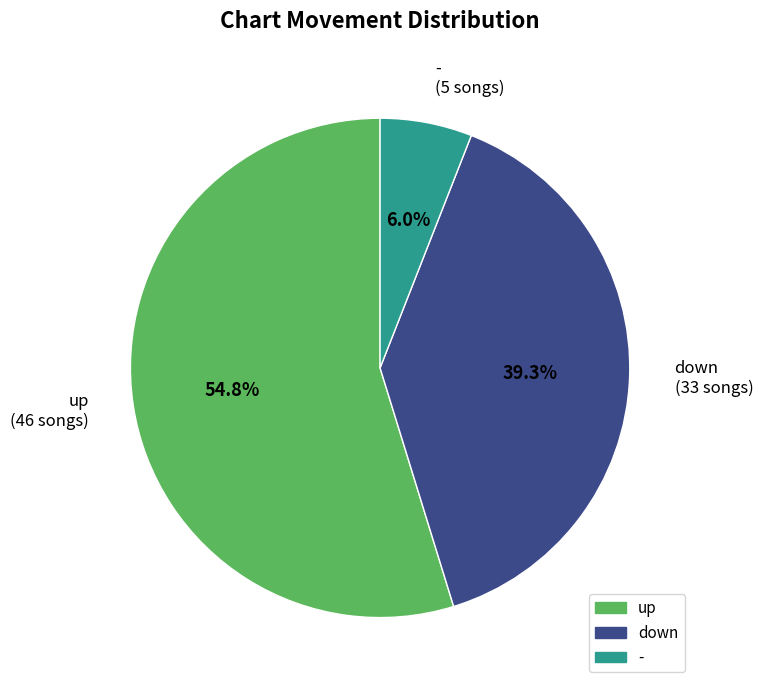

Combined, what portion of the pie is - (5 songs) and up (46 songs)?

60.7%